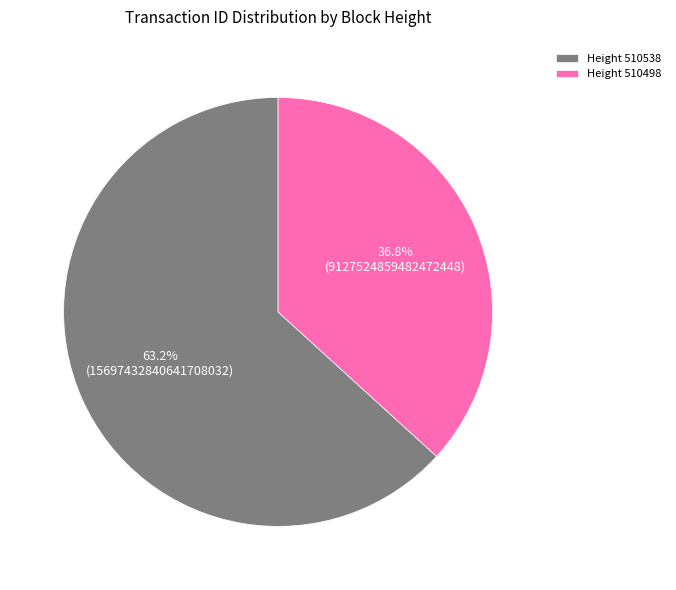

Which slice is the largest?

Height 510538